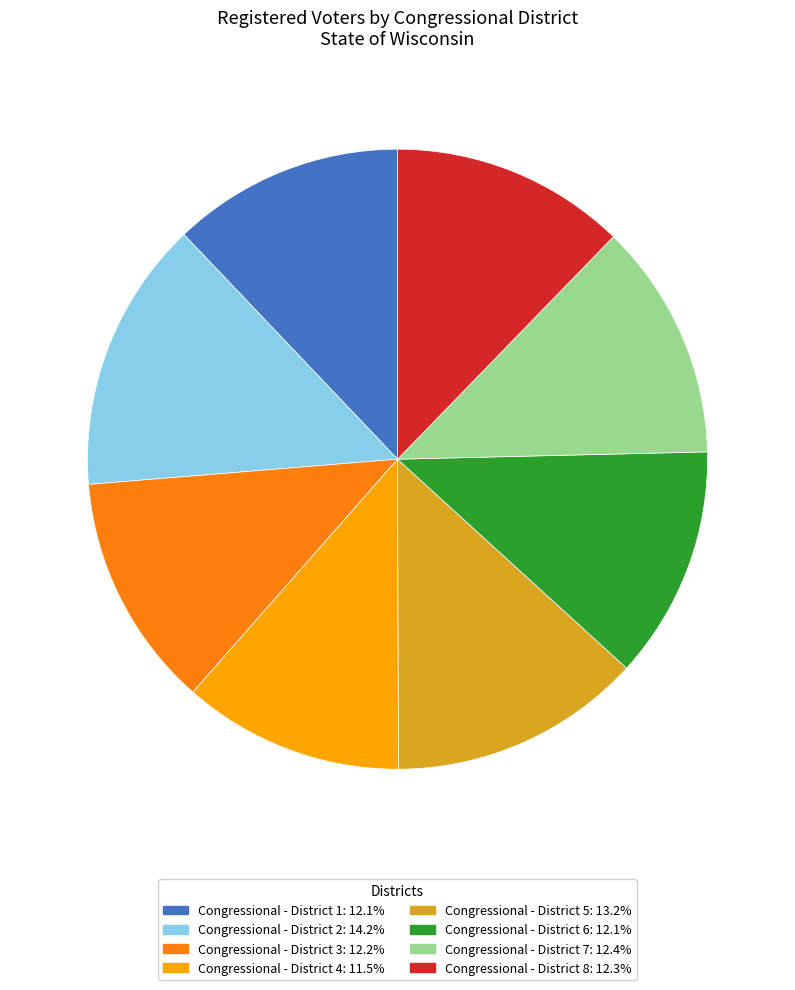

Approximately how many times larger is the value at Congressional - District 7 compared to Congressional - District 8?

1.0